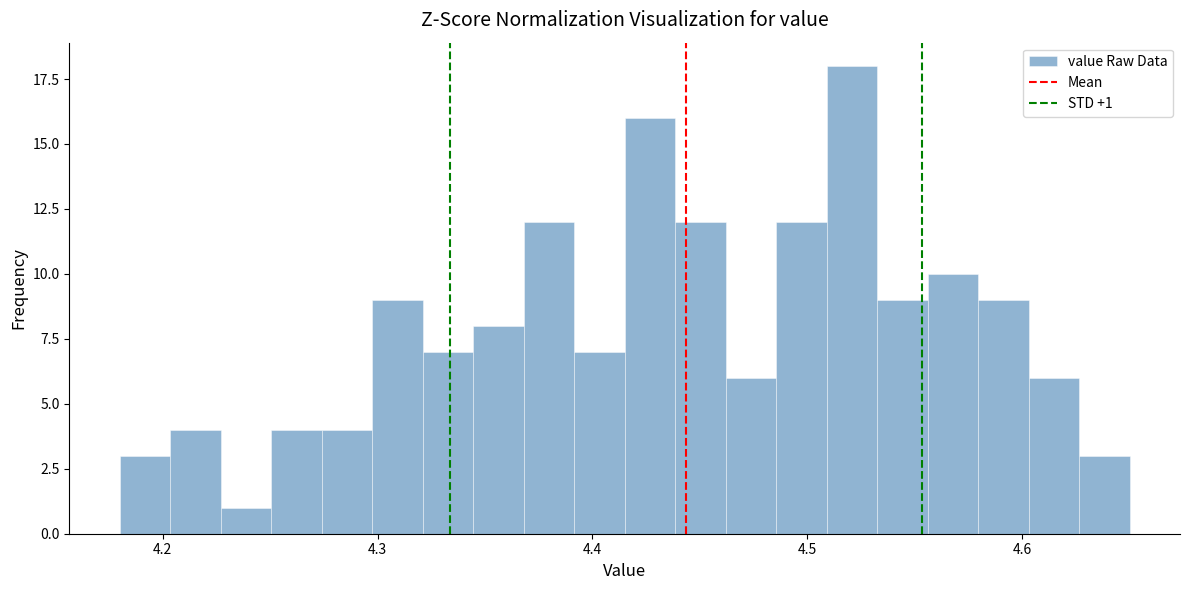

Read against the x-axis, roughly where is the centre of the tallest bar?

4.52